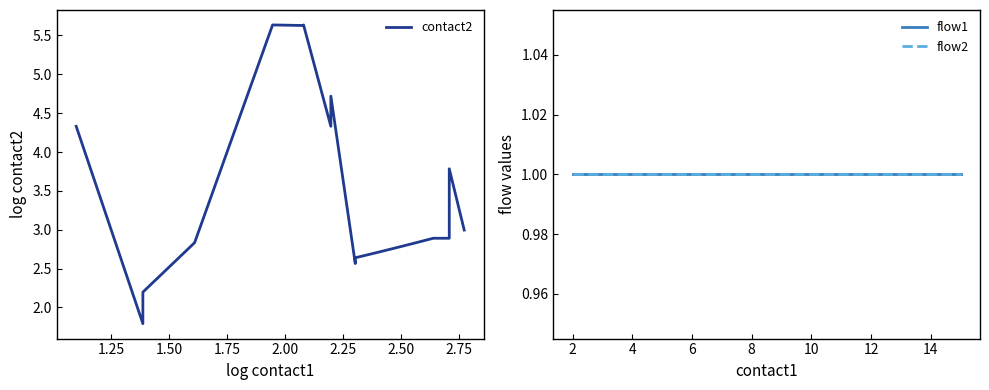

How many lines are shown in the chart?

3